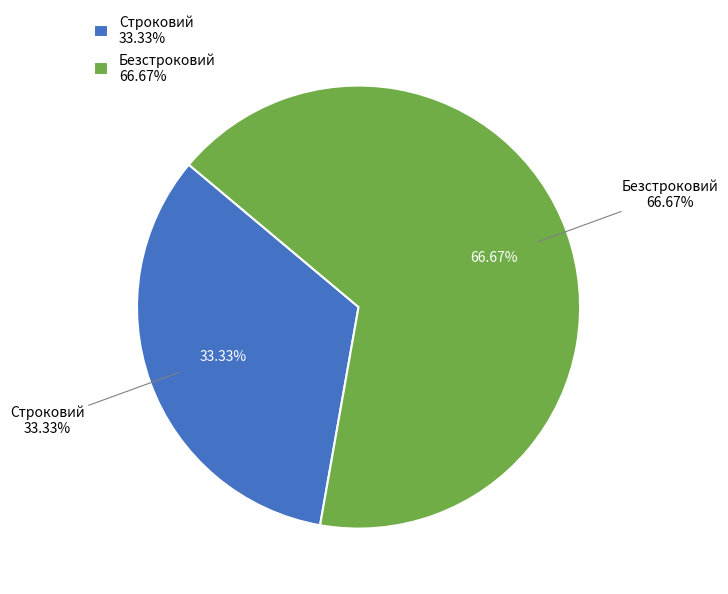

Does Строковий represent more than half of the total?

No